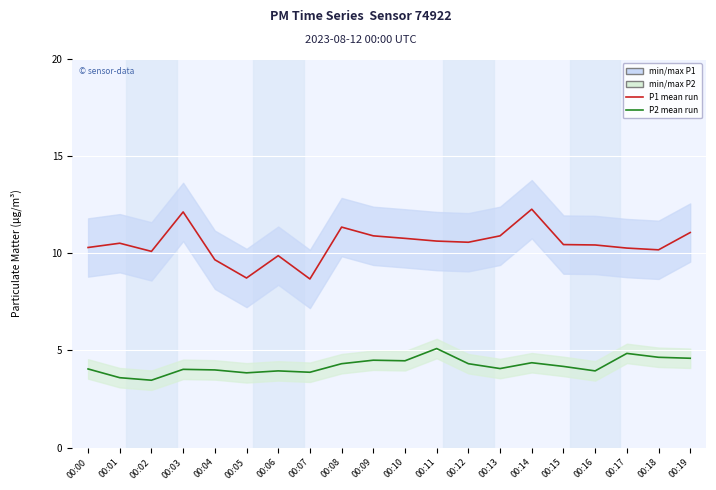

The value of P1 mean run at 00:19 is 6.2. True or false?

False